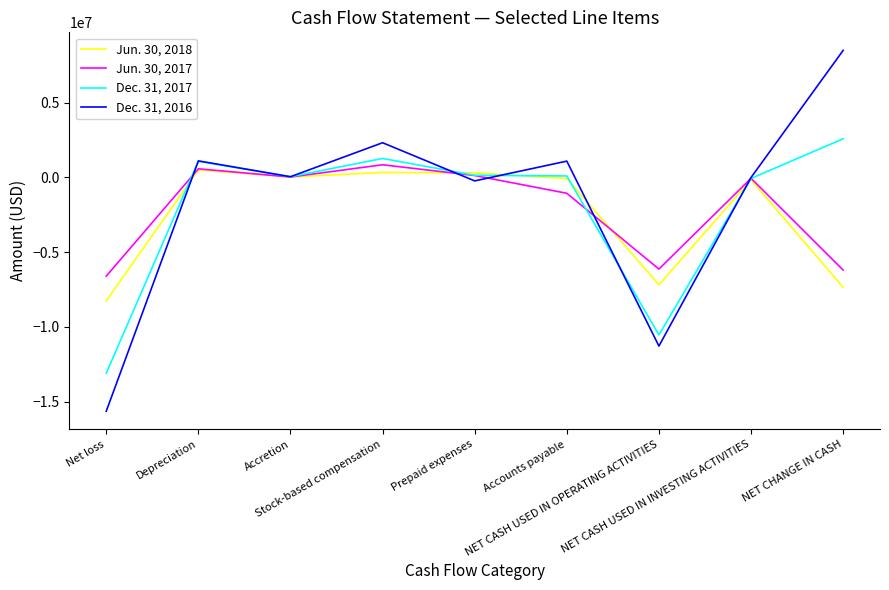

What is the spread (max minus min) of values at NET CASH USED IN INVESTING ACTIVITIES?

158507